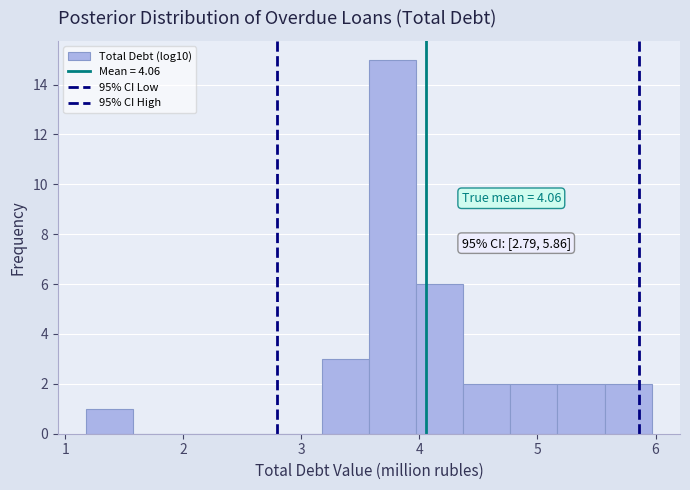

Read against the x-axis, roughly where is the centre of the tallest bar?

3.8